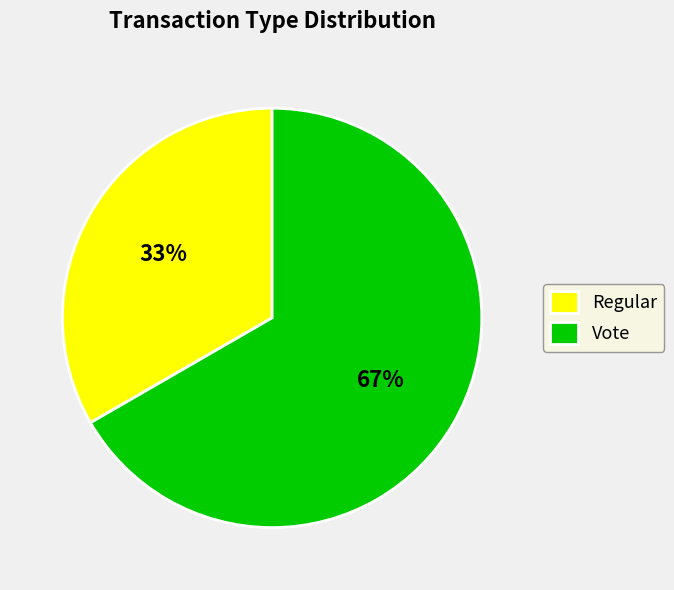

Is there a majority slice in this chart?

Yes